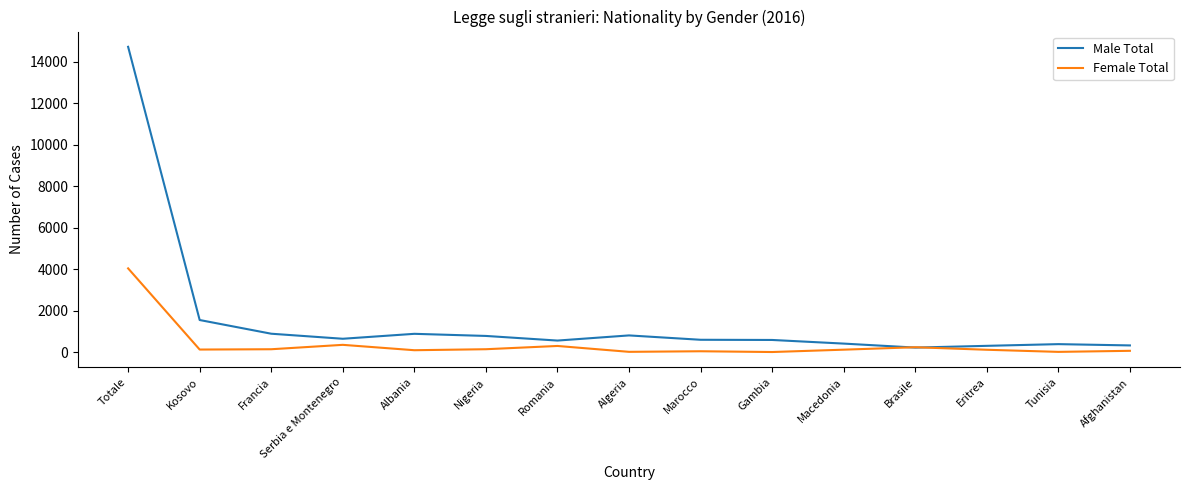

Rank the series by their maximum value, from highest to lowest.

Male Total, Female Total